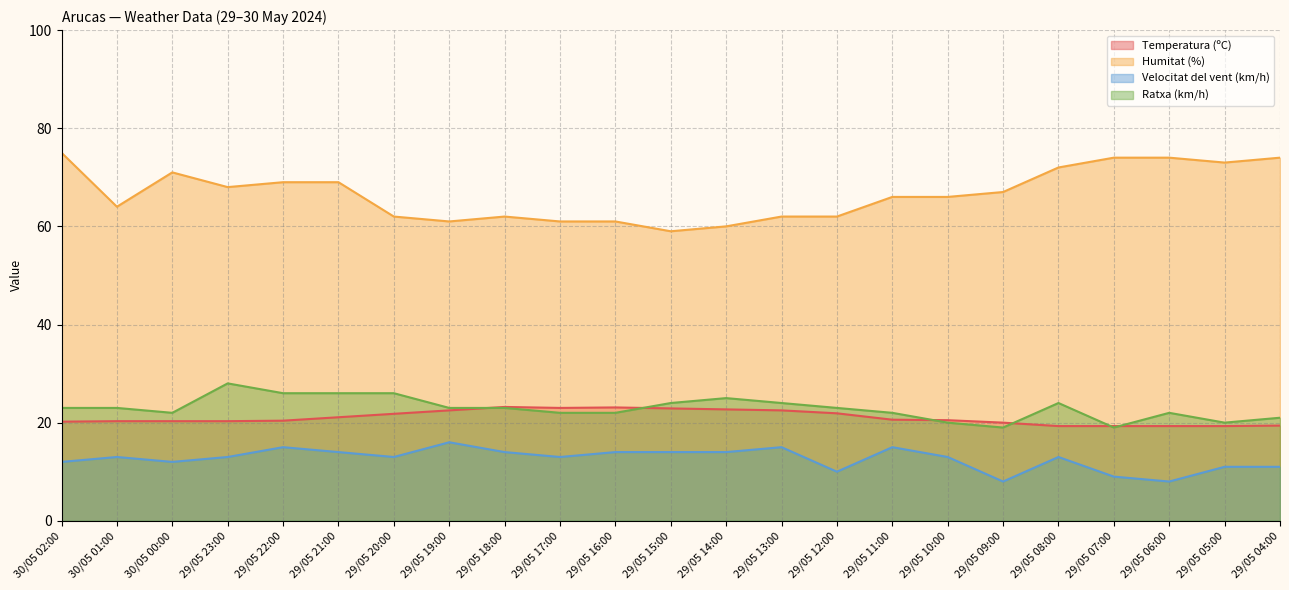

At which label does Temperatura (ºC) first exceed 20?

30/05 02:00